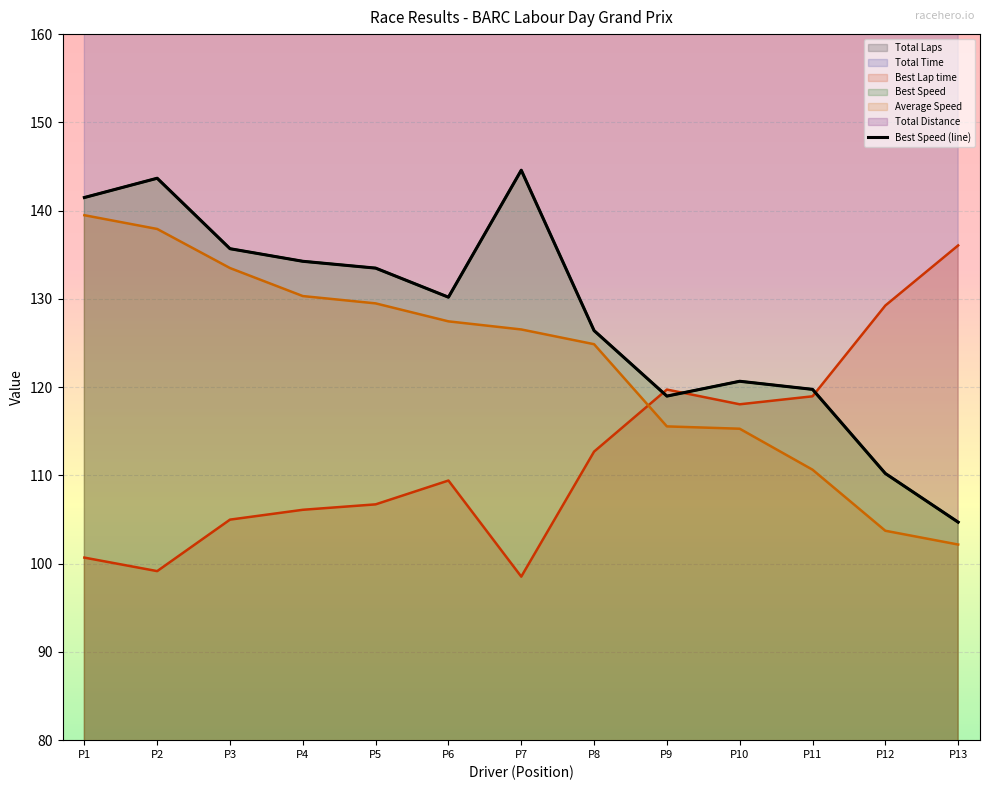

What is the sum of all Average Speed values?

1596.9